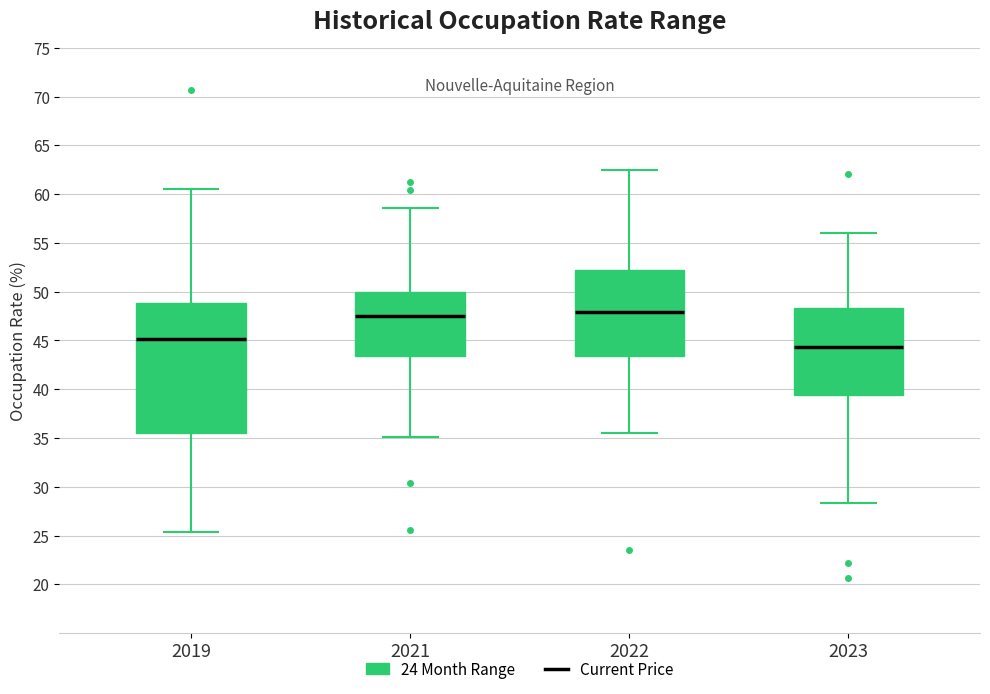

Reading left to right, read every box against the y-axis: the position of its median line, the range the box covers, and the ends of its whiskers. The values are not printed on the chart, so give them approximately, as read against the axis.

2019: median 45.0, box 35.5 to 49.0, whiskers 25.5 to 60.5
2021: median 47.5, box 43.5 to 50.0, whiskers 35.0 to 58.5
2022: median 48.0, box 43.5 to 52.0, whiskers 35.5 to 62.5
2023: median 44.5, box 39.5 to 48.5, whiskers 28.5 to 56.0